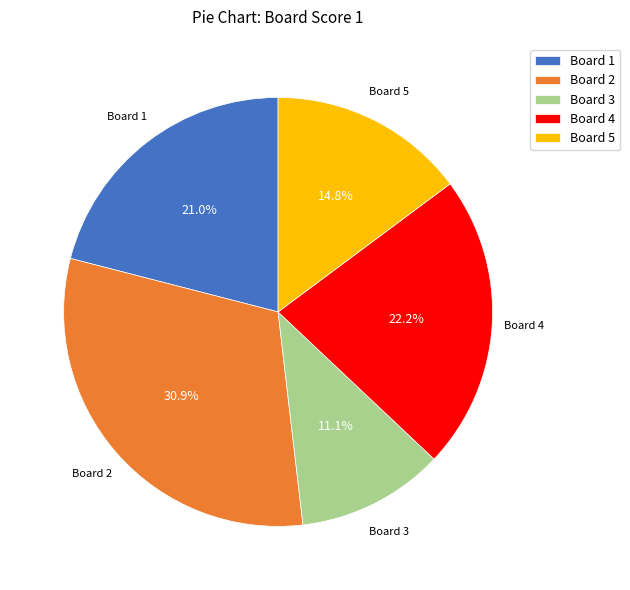

Approximately how many times larger is the value at Board 5 compared to Board 3?

1.3